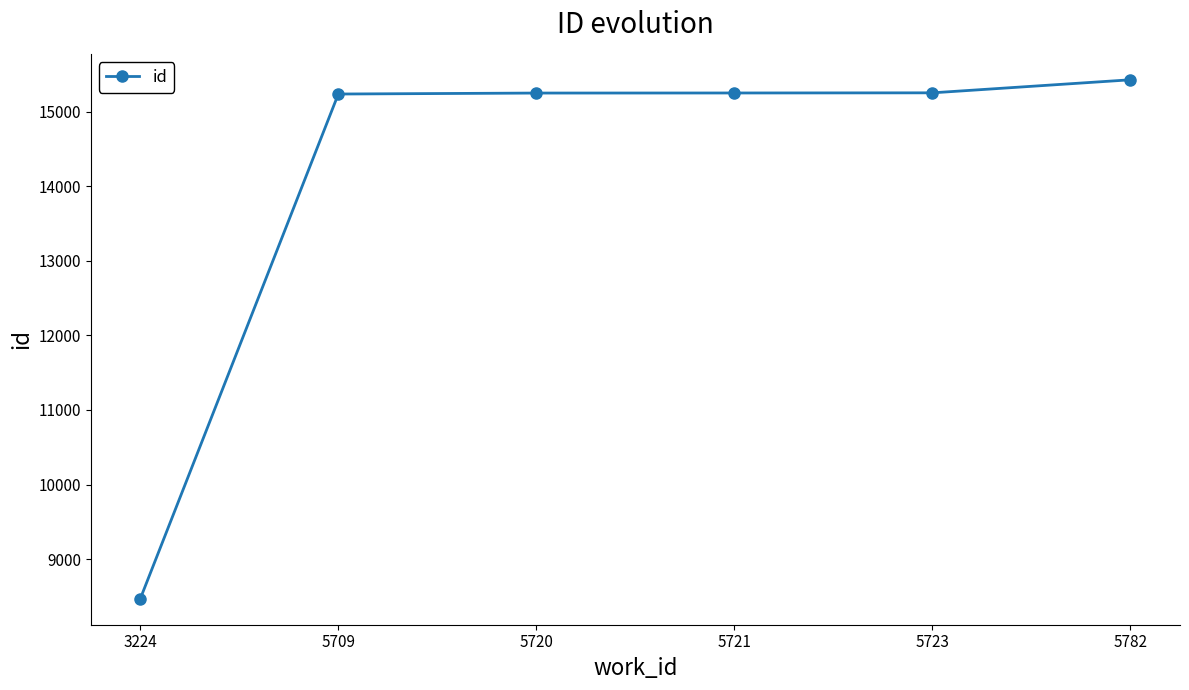

What is the change in value from 3224 to 5709?

+6769